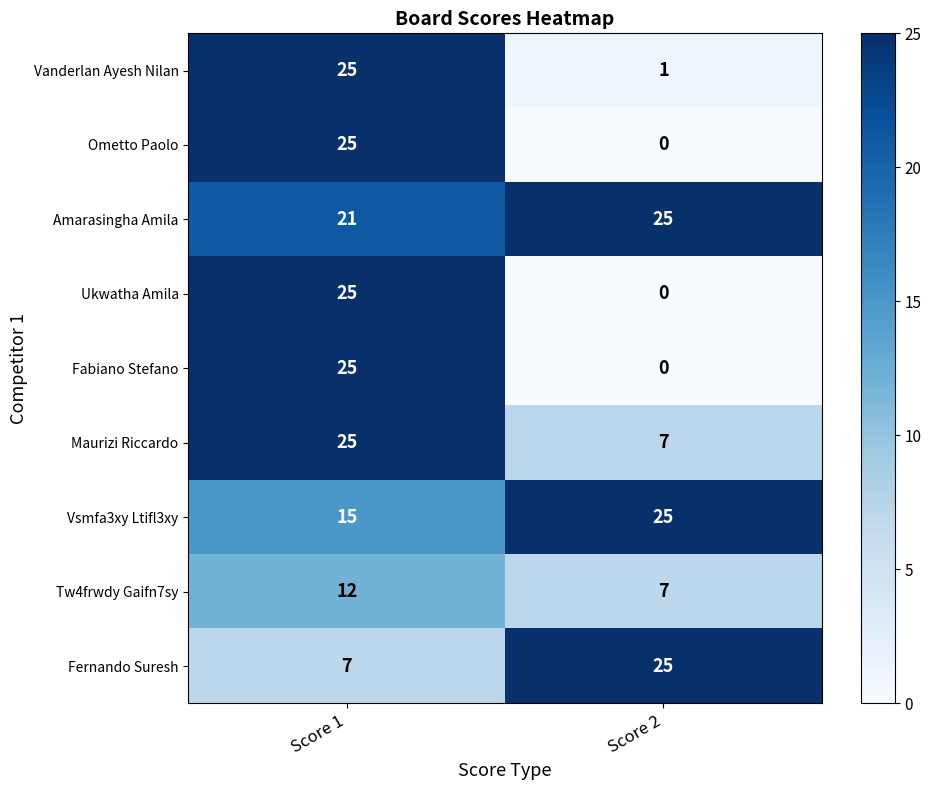

What is the spread (max minus min) of values at Score 1?

18